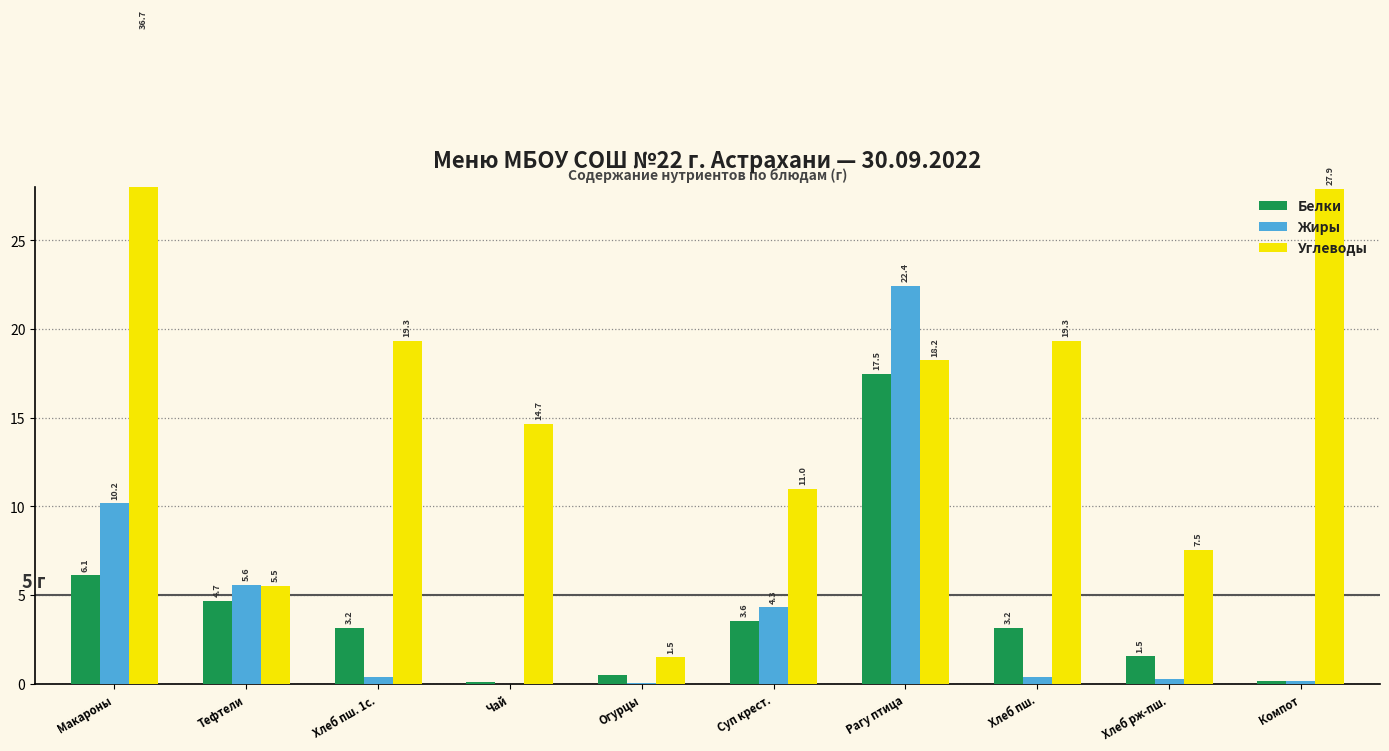

At which label does Белки first exceed 3?

Макароны